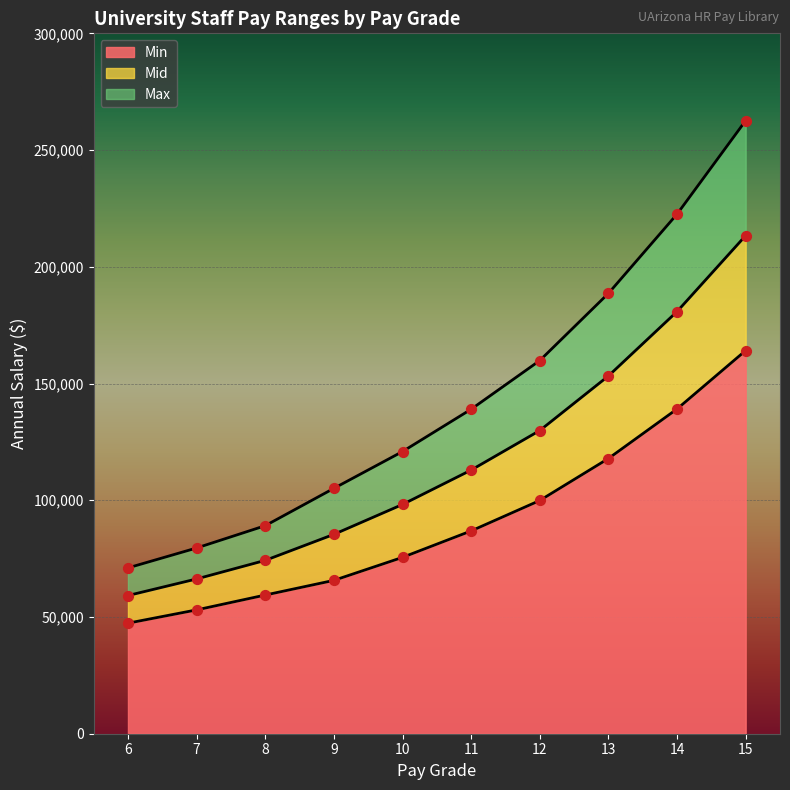

Which series reaches the minimum Y coordinate?

Min